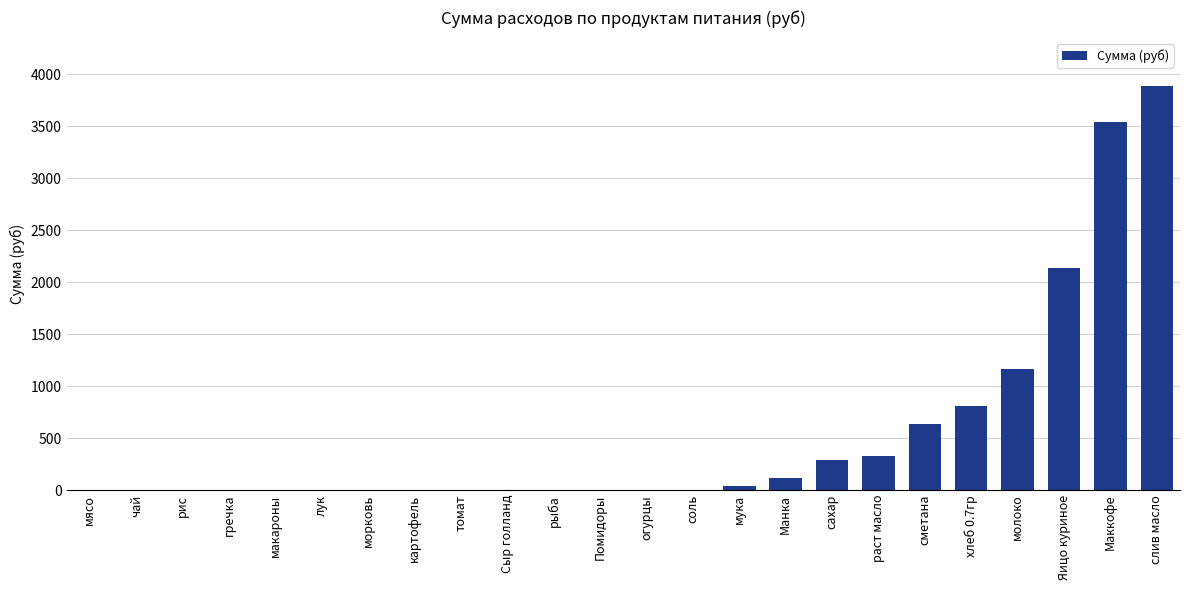

What is the maximum value shown in the chart?

3884.2